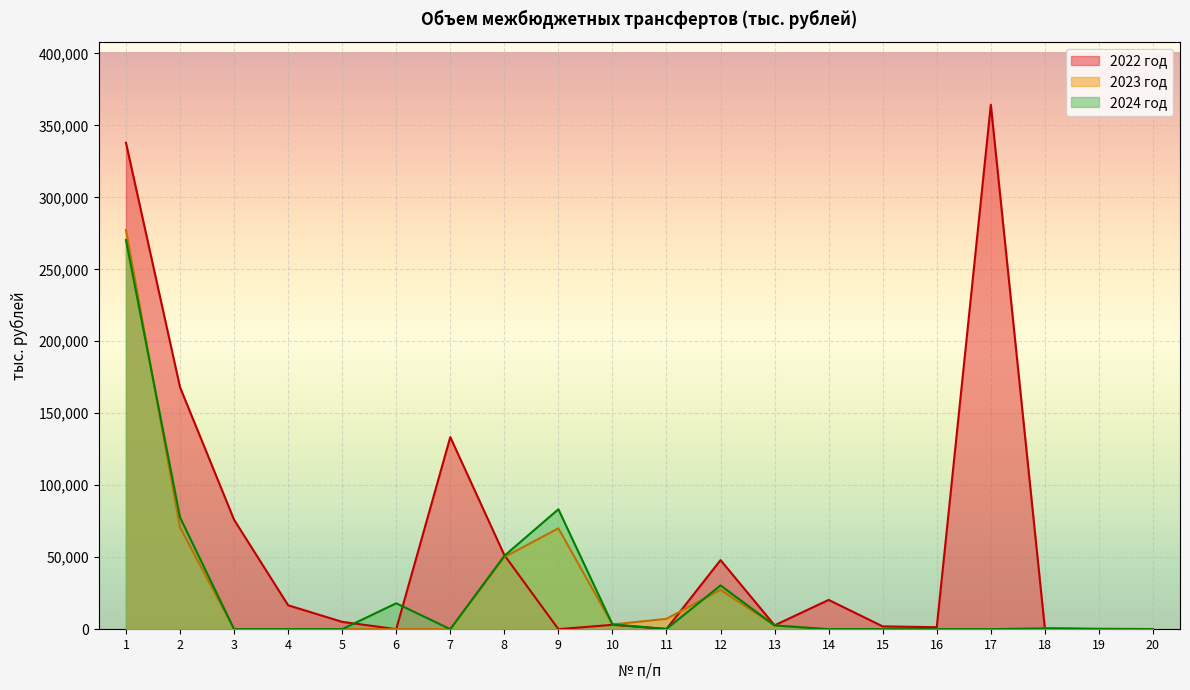

List the labels in order of 2024 год value, smallest first.

3, 4, 5, 7, 14, 15, 16, 17, 19, 20, 11, 18, 13, 10, 6, 12, 8, 2, 9, 1